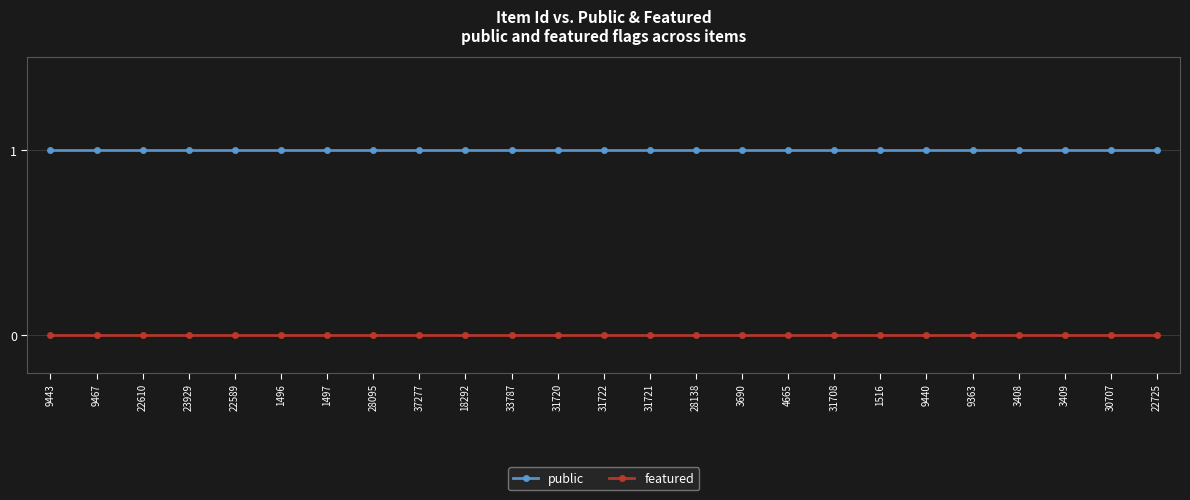

List the series in order of their overall mean, highest first.

public, featured